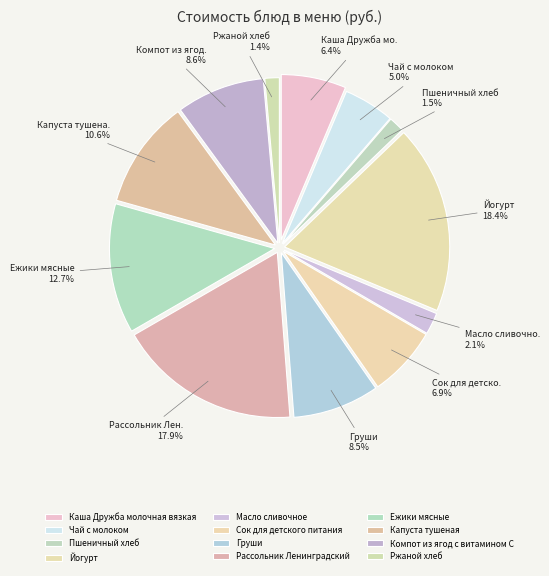

Is there a majority slice in this chart?

No